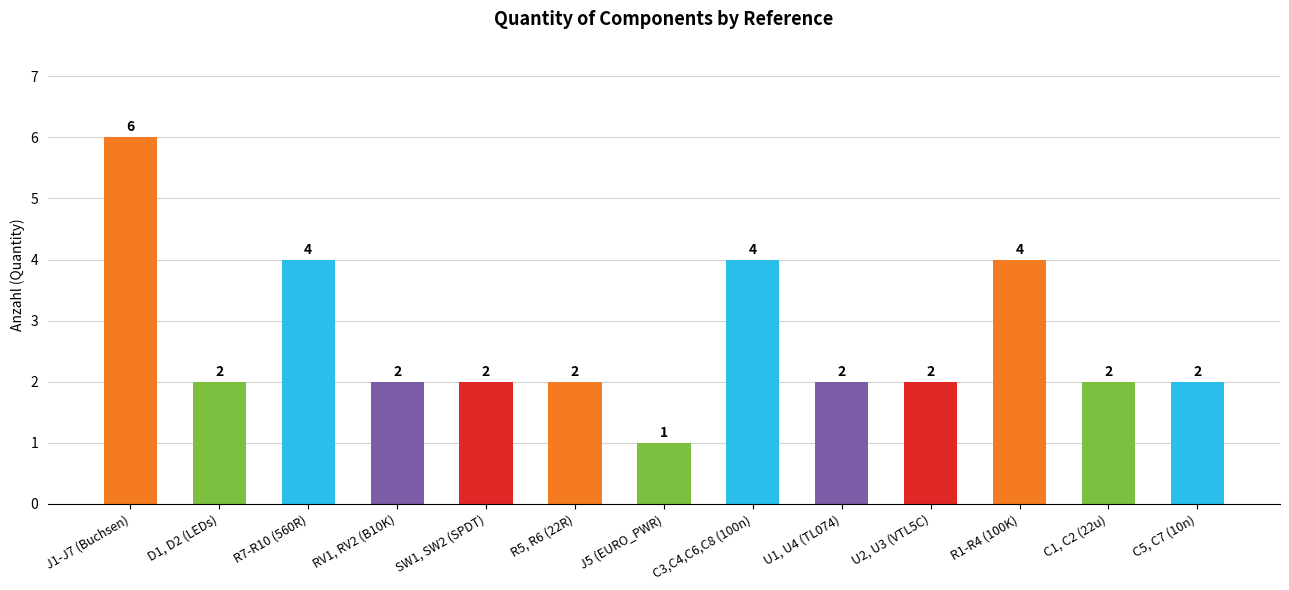

What is the value of the 10th bar from the left?

2